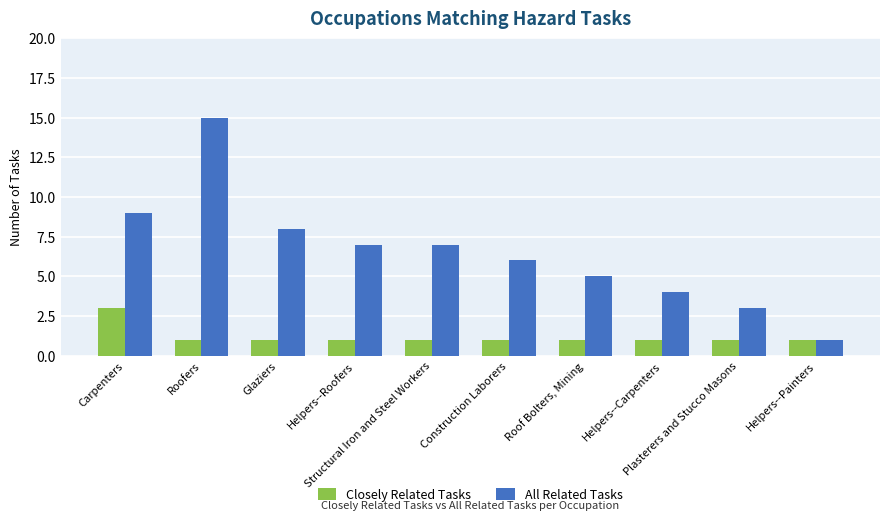

Read the All Related Tasks value at Glaziers, to the nearest 5.

10